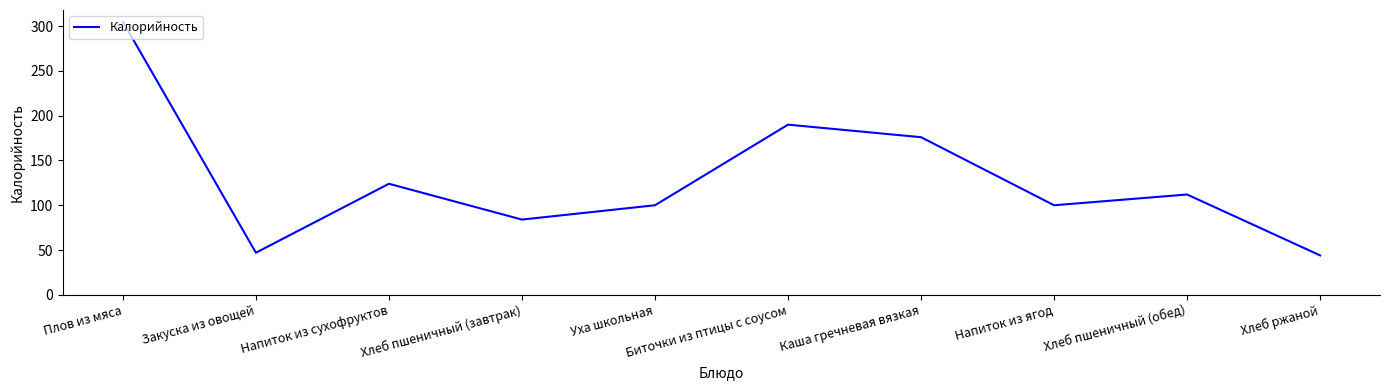

What is the greatest value displayed?

305